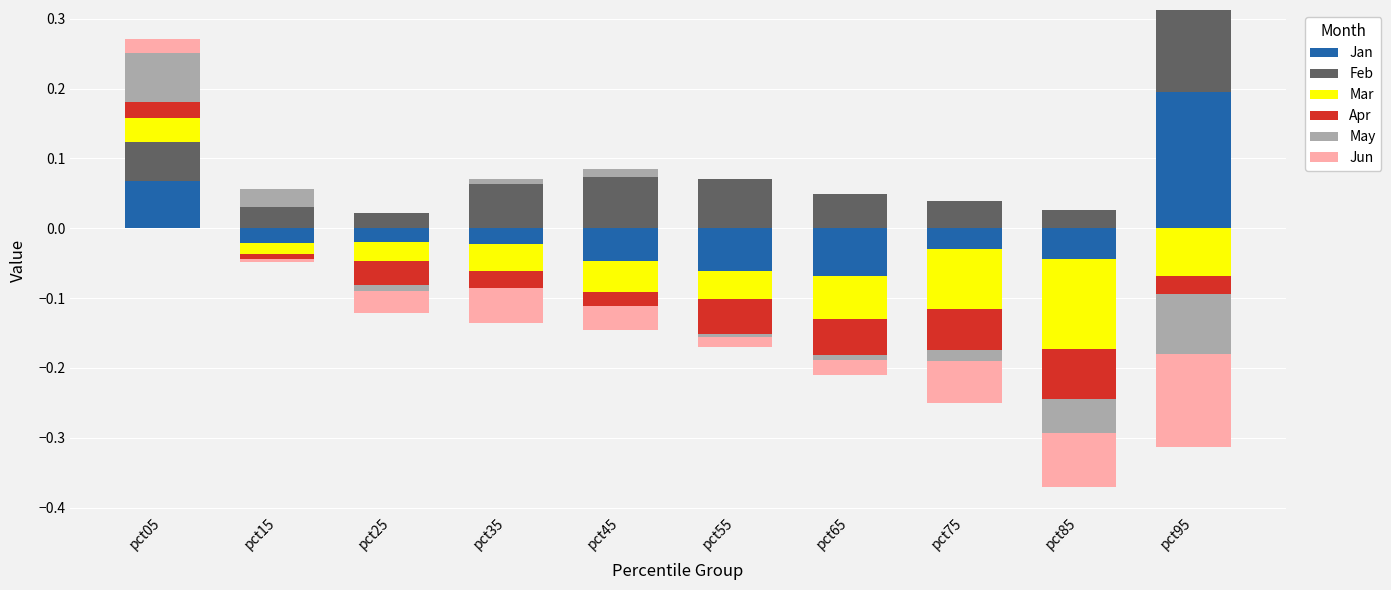

True or false: Mar has a value of 0.0 at pct25.

False